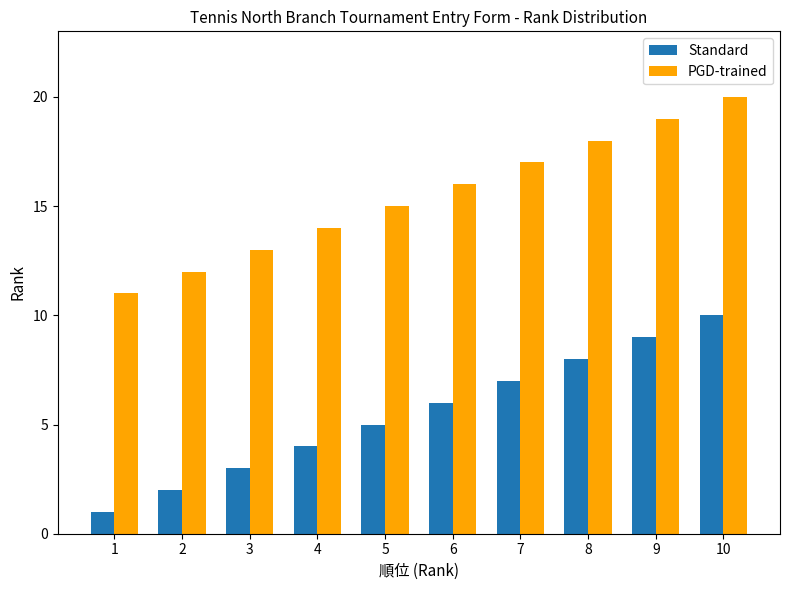

Count the PGD-trained values in the range 13 to 18.

6